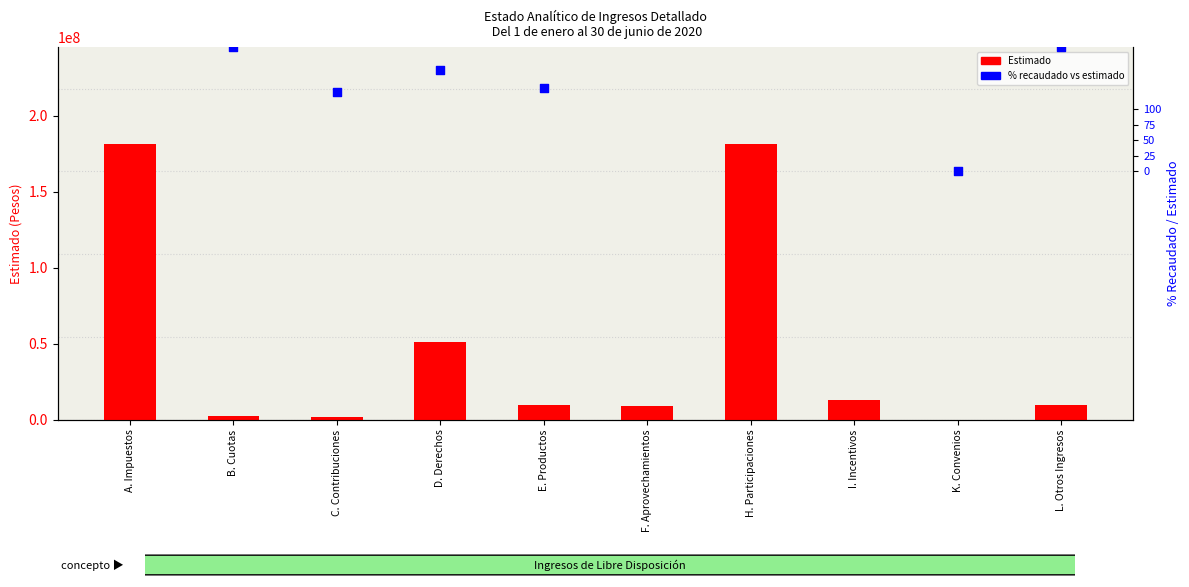

What is the total value across all series at E. Productos?

9525789.7